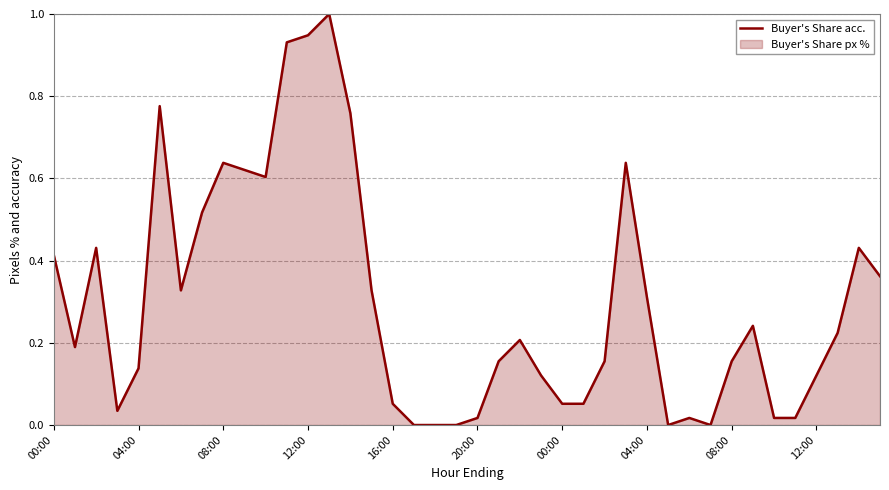

How many lines are shown in the chart?

1